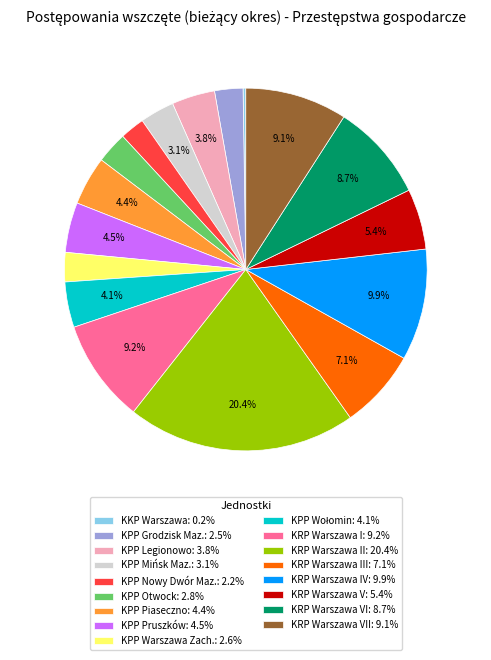

What is the total percentage of KPP Mińsk Maz.: 3.1% and KRP Warszawa III: 7.1%?

10.2%